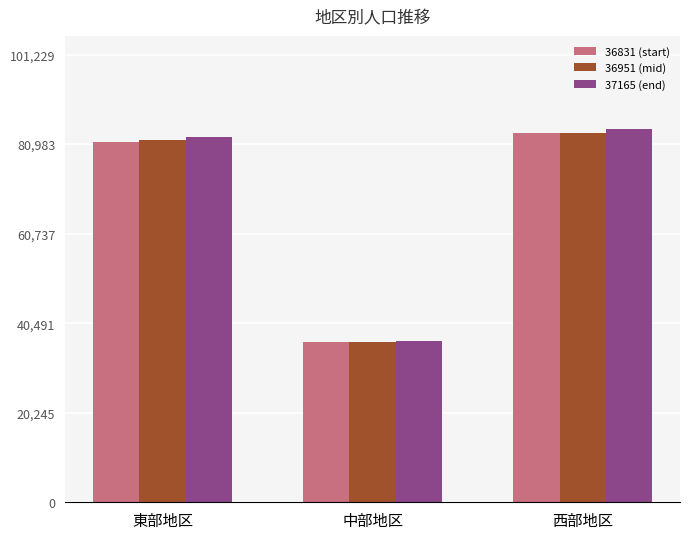

Where is 36951 (mid) nearest to the value 59899?

東部地区